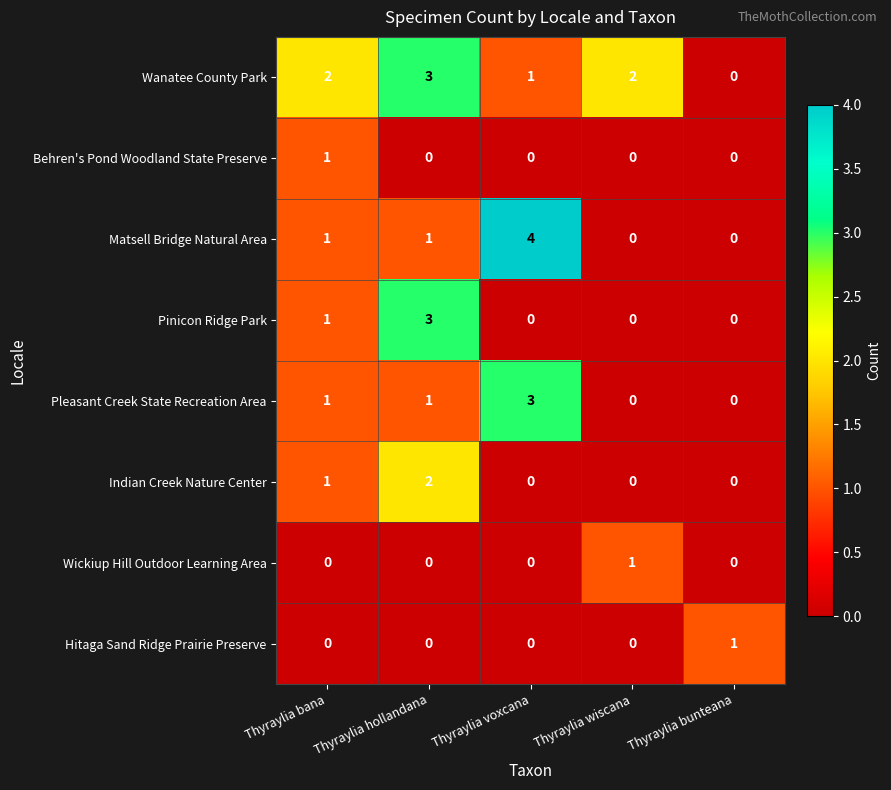

What is the total value across all series at Thyraylia voxcana?

8